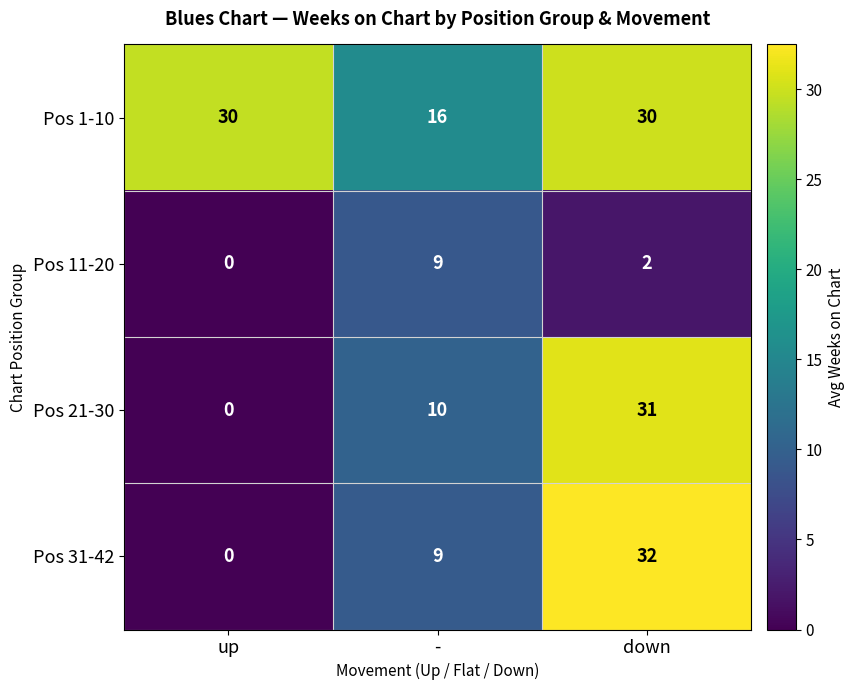

What is the difference between the highest and lowest values at up?

30